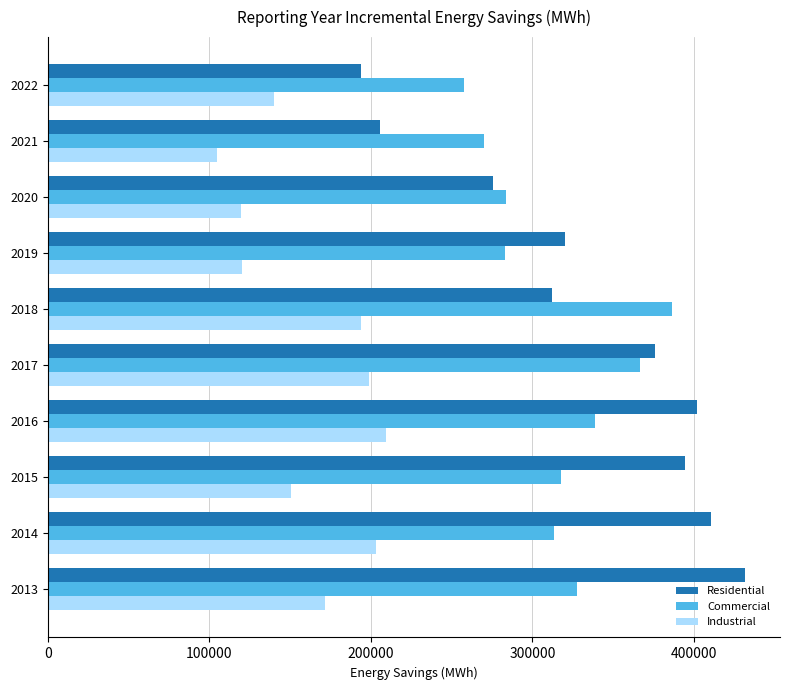

Which category has the highest value across all series?

2013